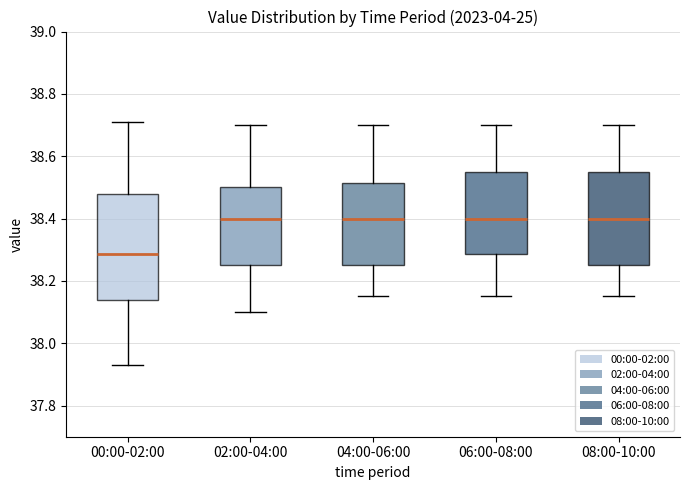

Comparing the boxes themselves (not the whiskers), which one is the tallest?

00:00-02:00